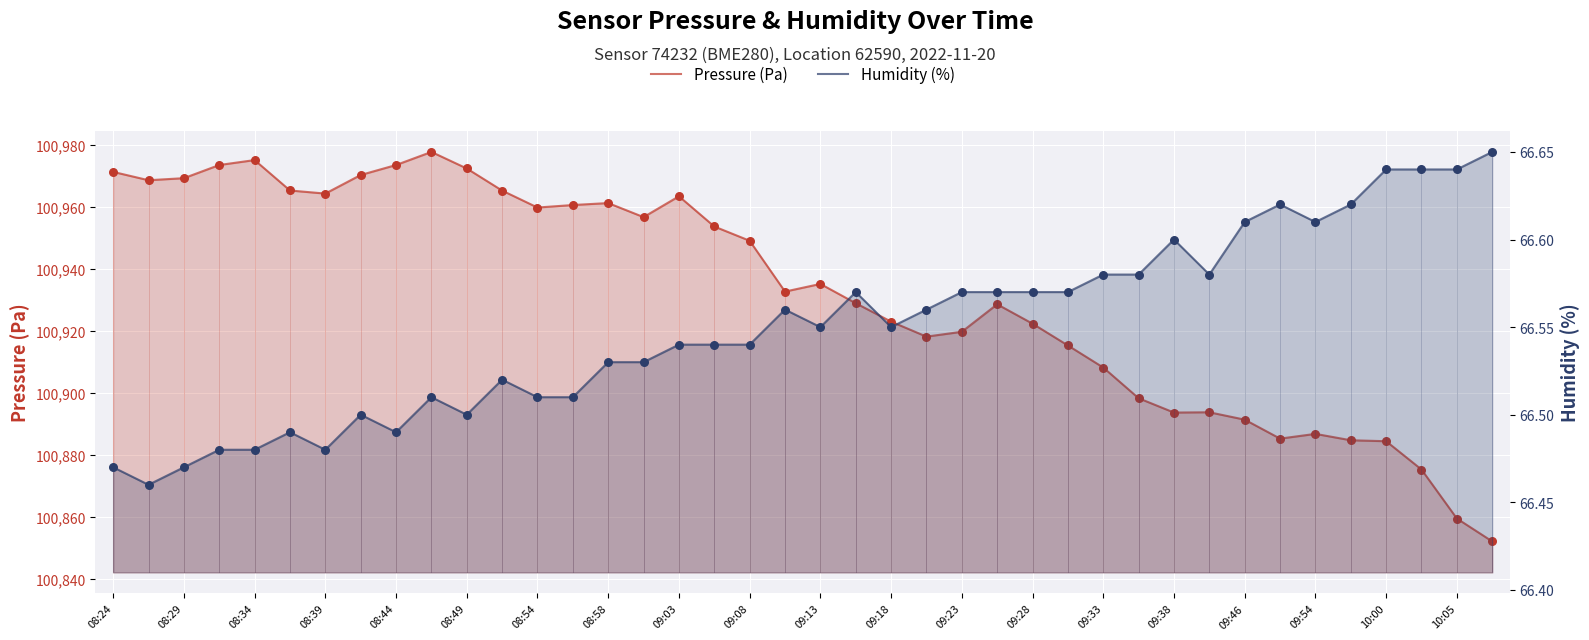

Which series reaches the minimum Y coordinate?

Humidity (%)